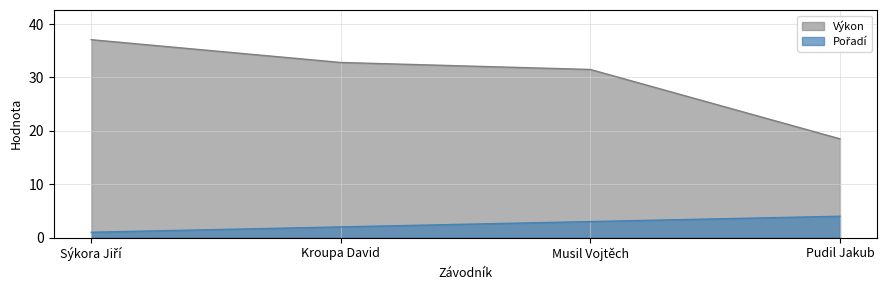

Which series has the largest total across all categories?

Výkon